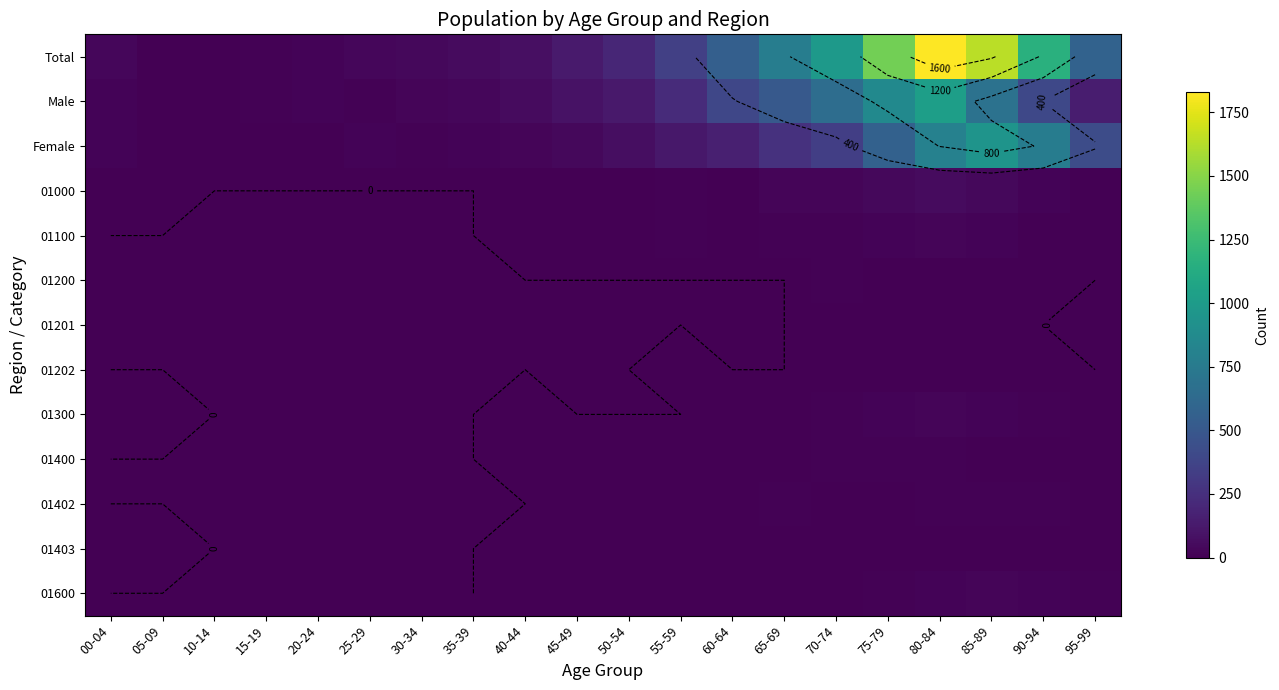

What is the maximum value shown in the chart?

1828